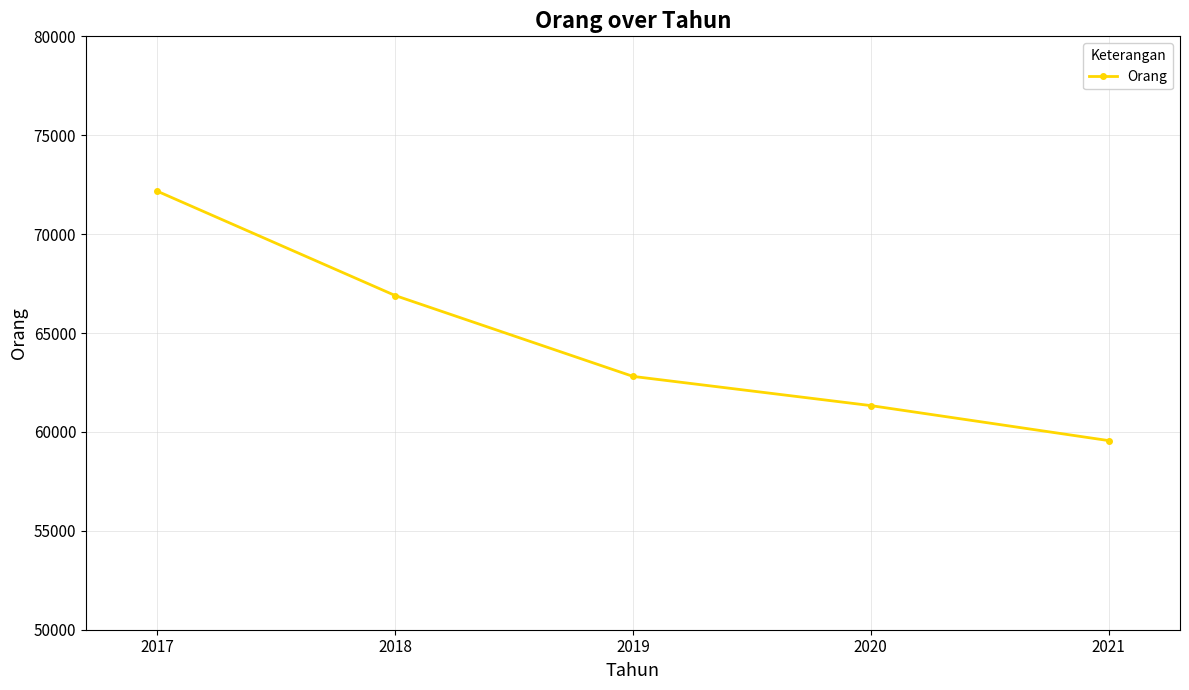

How many categories are shown in the chart?

5